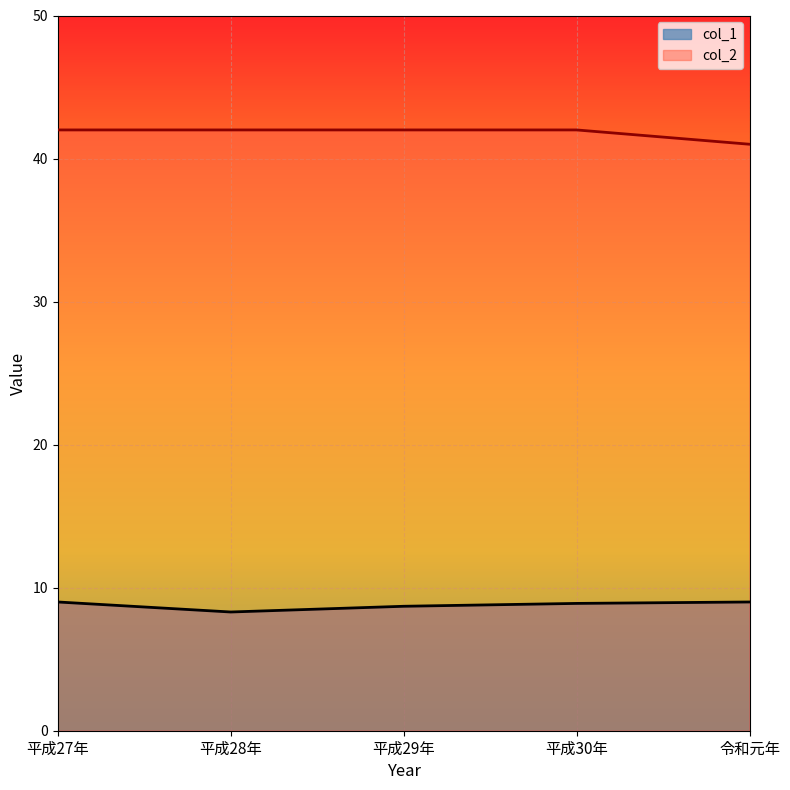

True or false: col_1 and col_2 cross at least once.

False